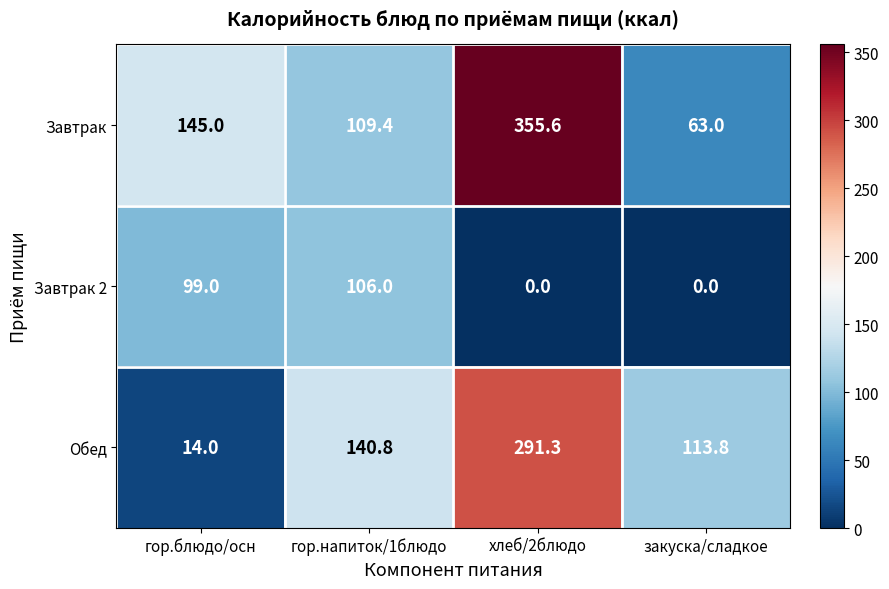

What is the sum of all Завтрак values?

673.0